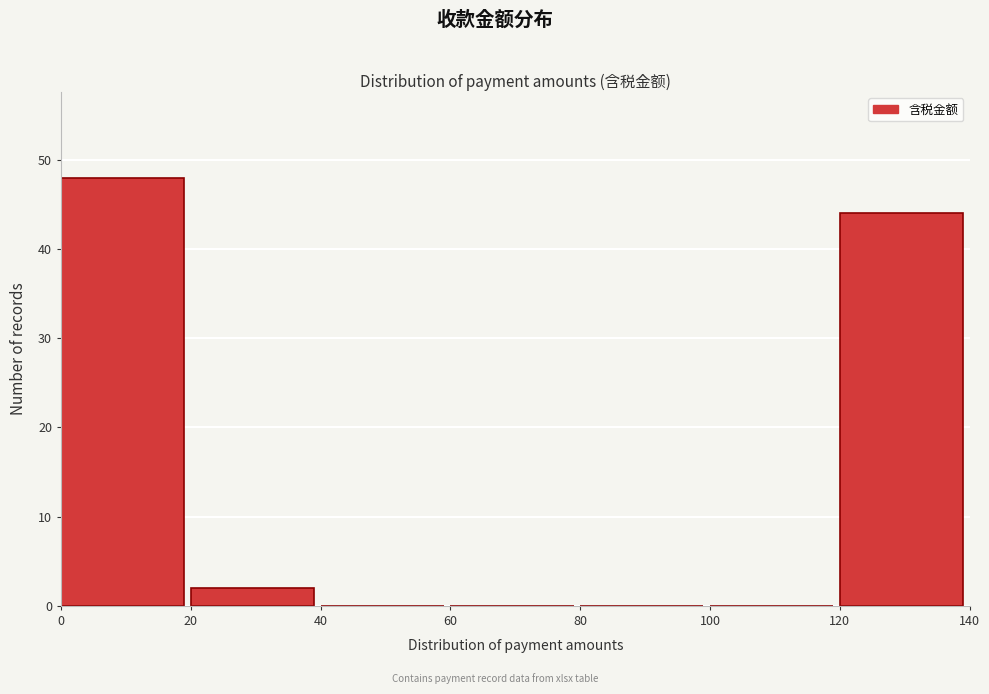

Over which range of the x-axis is the bar tallest?

0 to 20